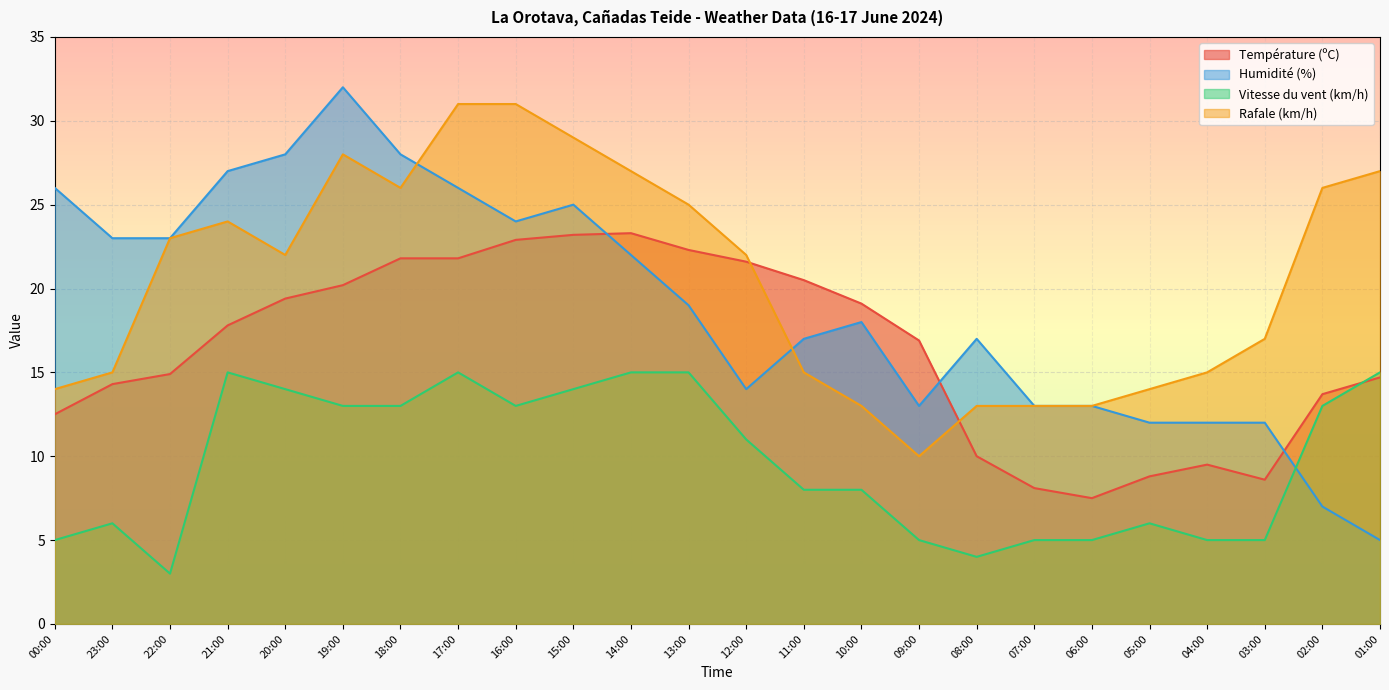

What is the spread (max minus min) of values at 04:00?

10.0